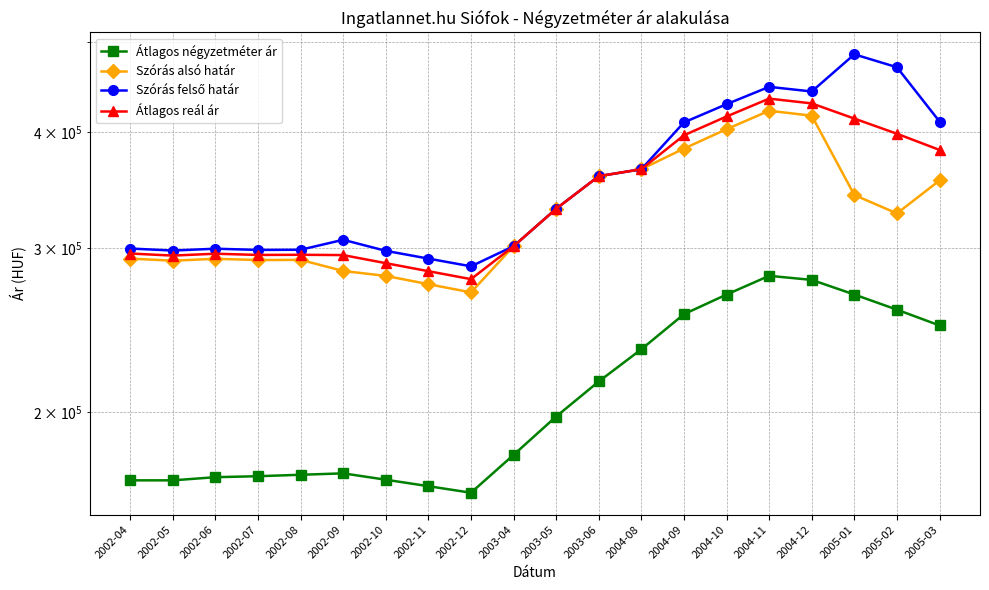

List the labels in order of Átlagos négyzetméter ár value, smallest first.

2002-12, 2002-11, 2002-04, 2002-05, 2002-10, 2002-06, 2002-07, 2002-08, 2002-09, 2003-04, 2003-05, 2003-06, 2004-08, 2005-03, 2004-09, 2005-02, 2004-10, 2005-01, 2004-12, 2004-11